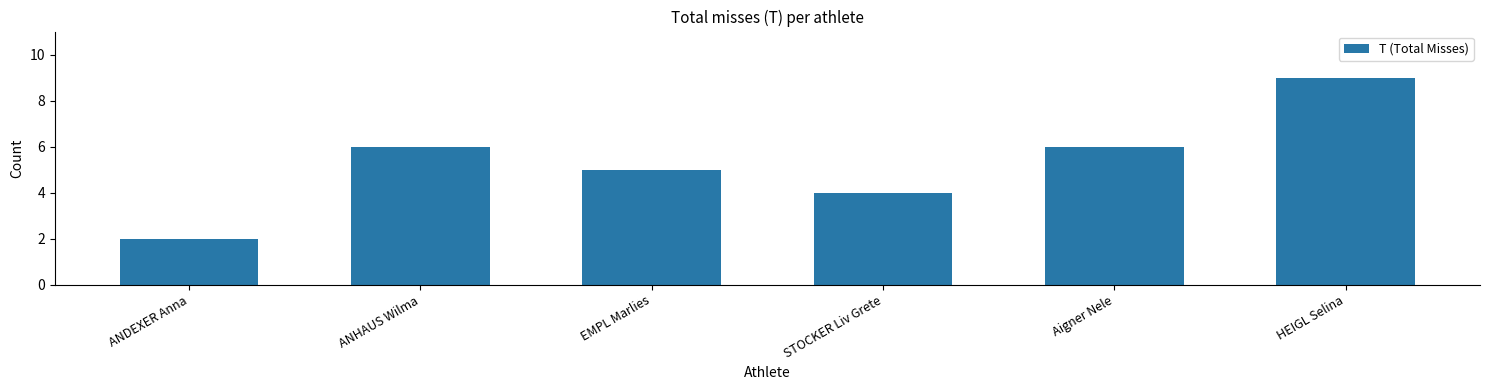

Between ANHAUS Wilma and STOCKER Liv Grete, which is larger?

ANHAUS Wilma